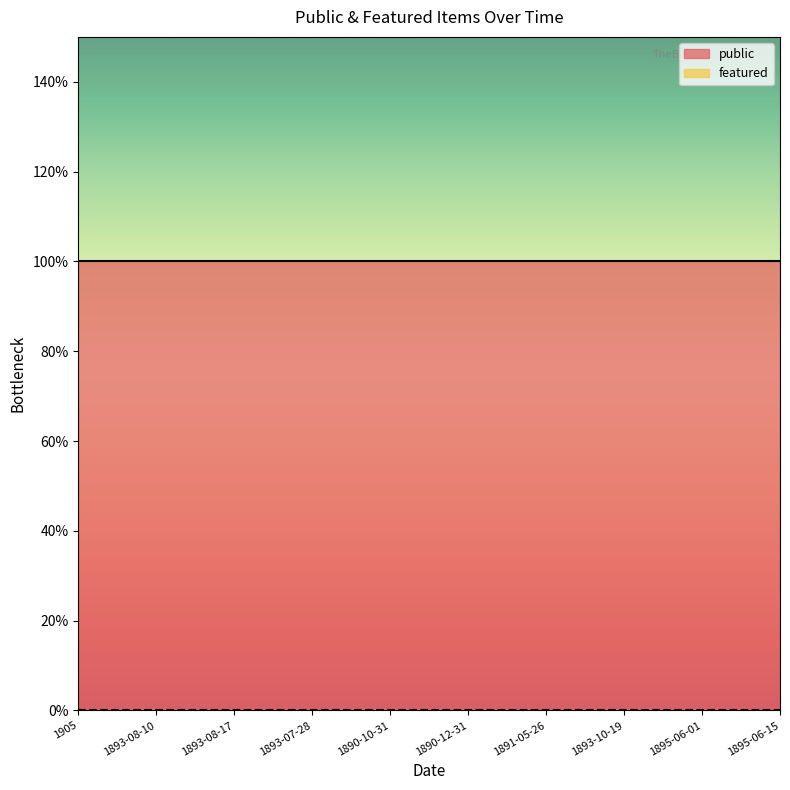

True or false: public has more than 0 interior local peaks.

False